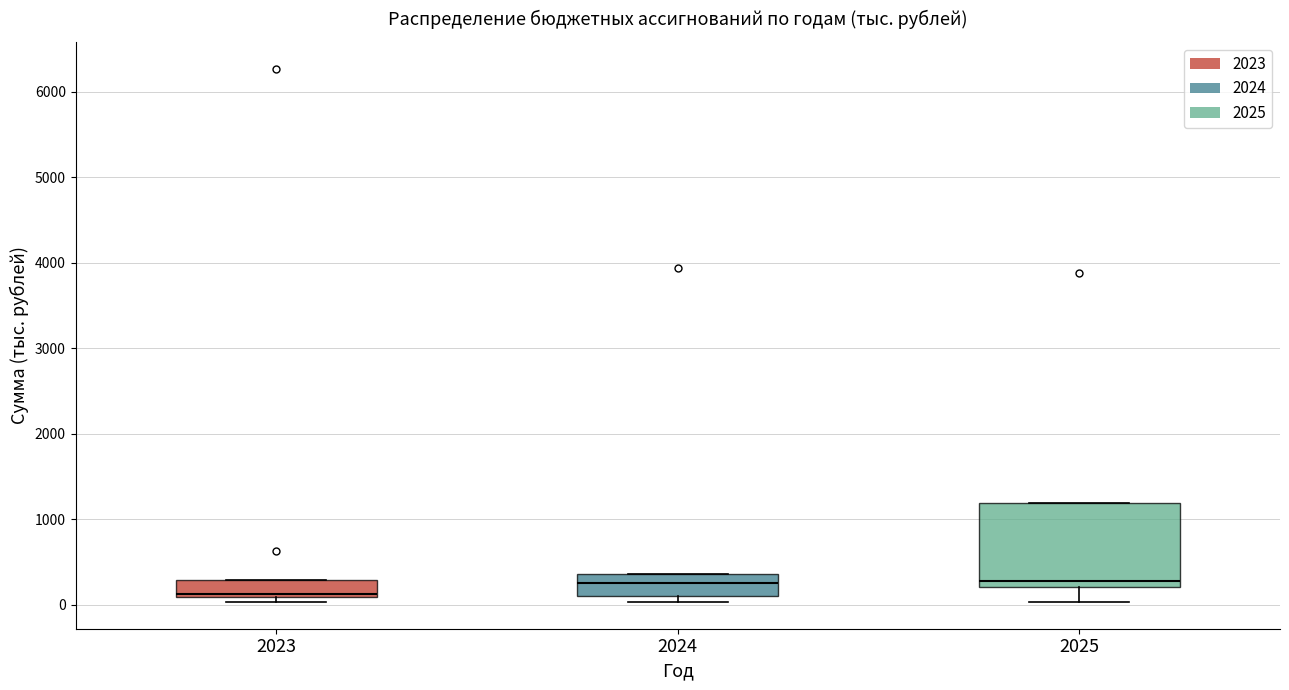

Where is the upper edge of the box at x = 2025 on the y-axis? The values are not printed on the chart, so give them approximately, as read against the axis.

1200